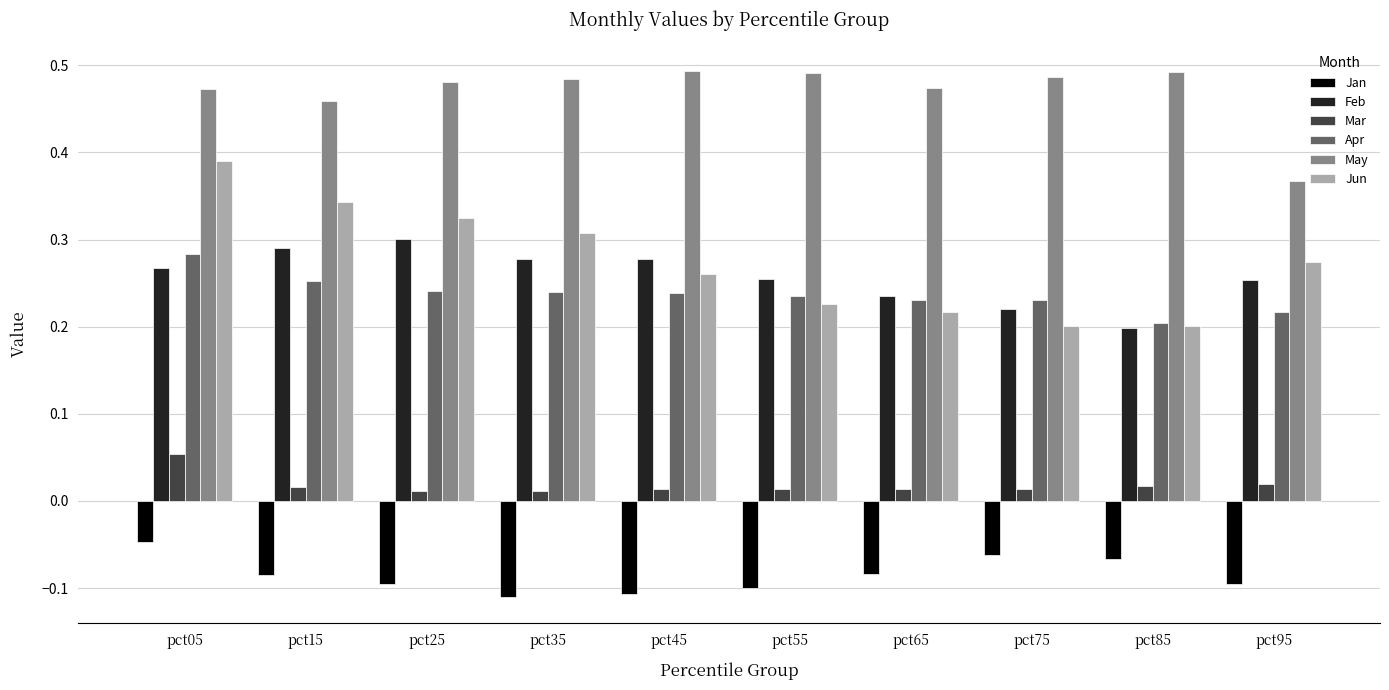

How many bars are there in total?

60